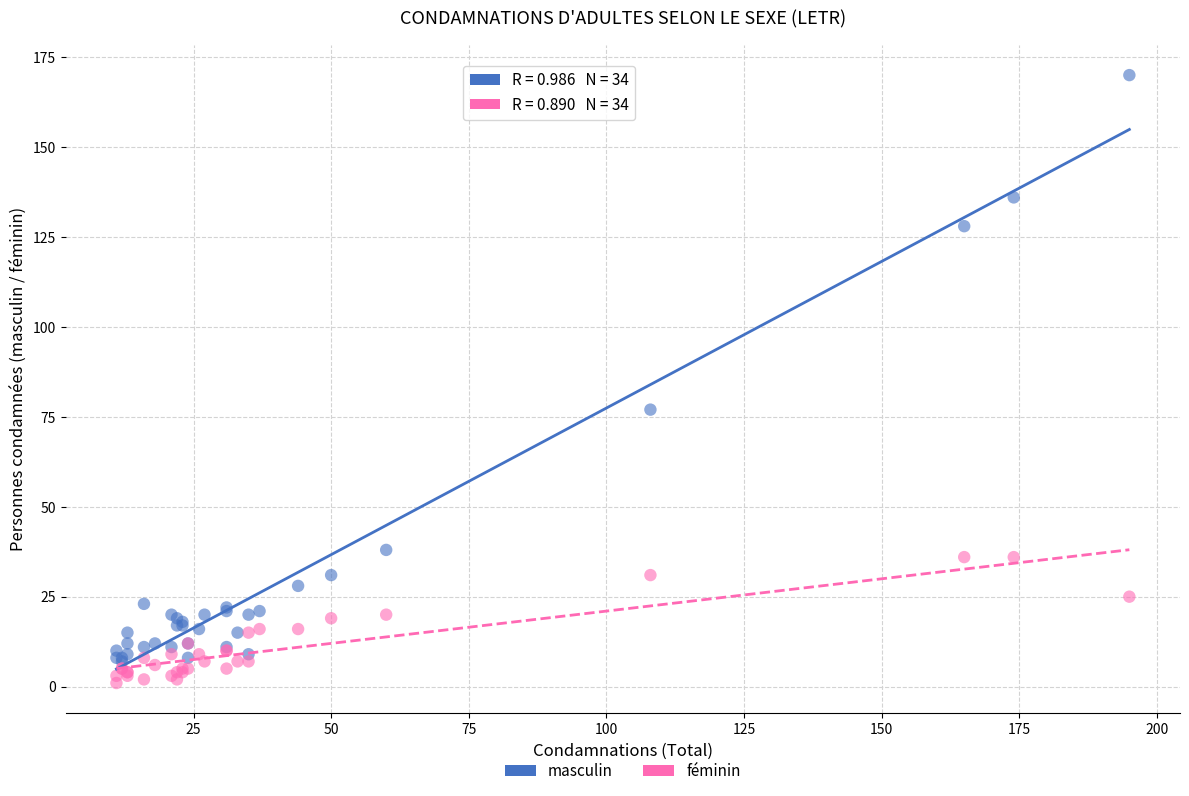

Which series has the largest Y range (max minus min)?

masculin